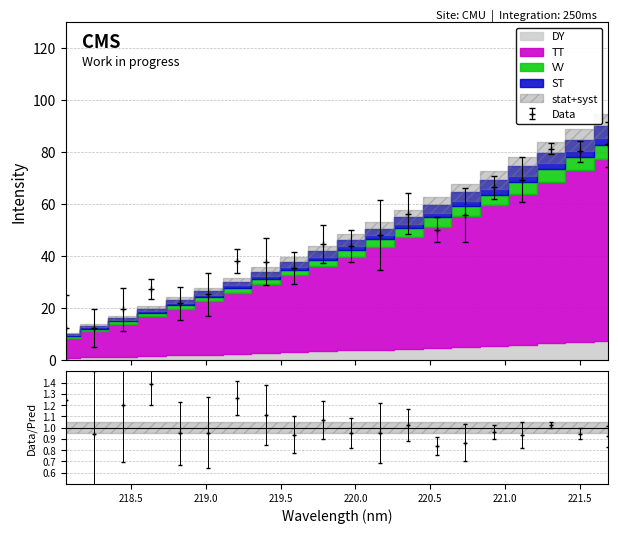

What is the change in value from 220.5444 to 221.6902?

+32.8